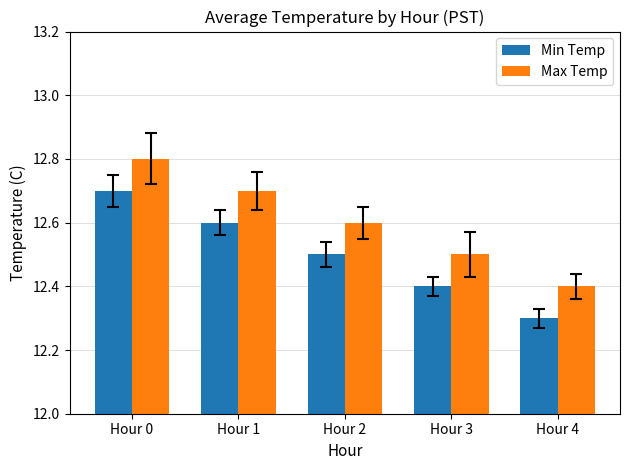

How many Min Temp values are between 12 and 13?

5